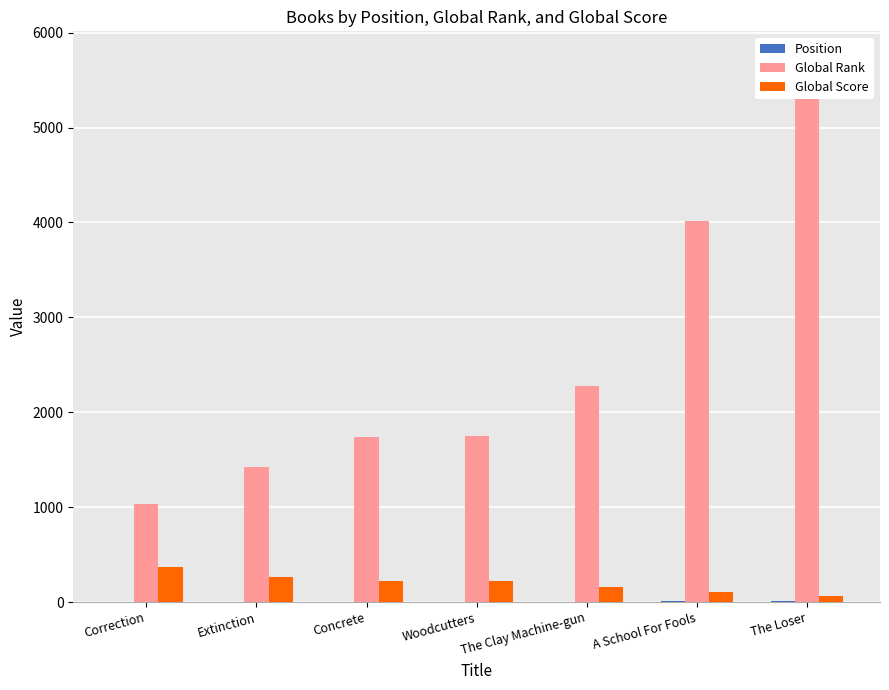

Between The Loser and Concrete, which is larger?

The Loser